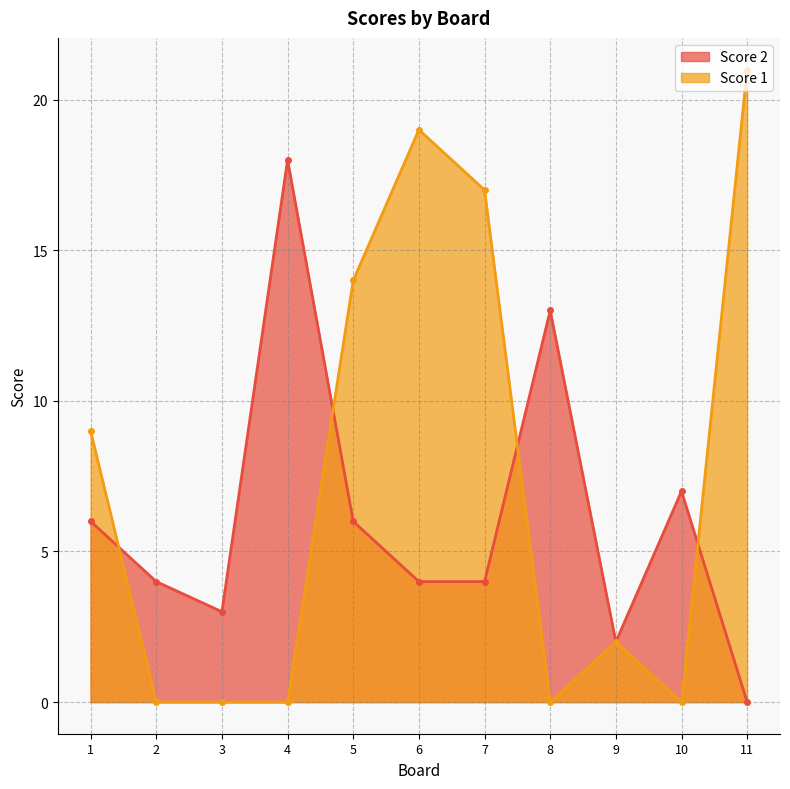

What is the spread (max minus min) of values at 7?

13